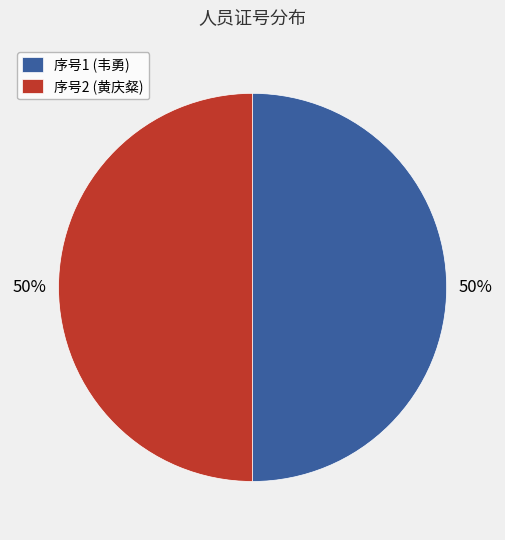

To the nearest percent, what percentage of the pie is 序号2 (黄庆粲)?

50%